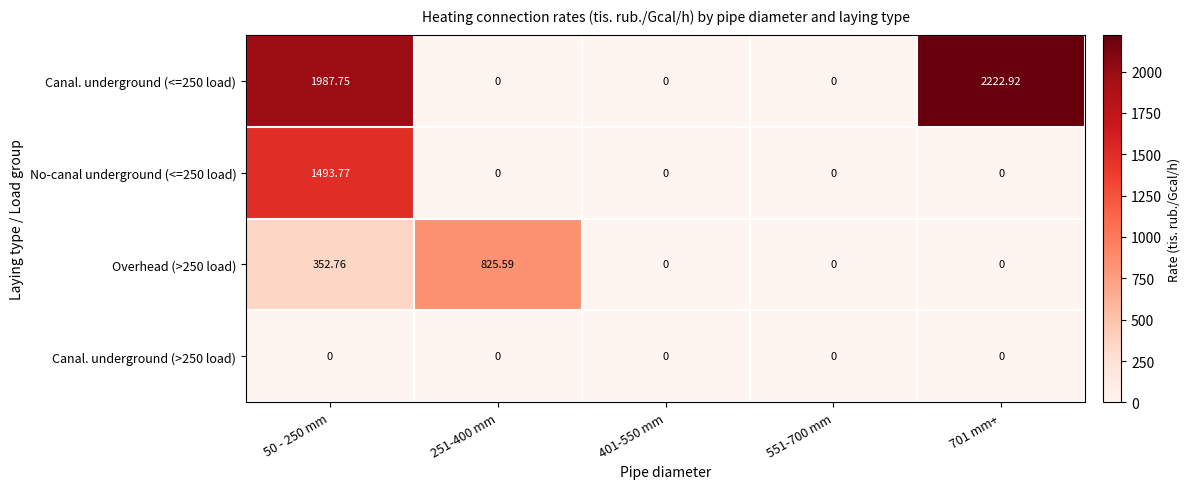

Is the value of Overhead (>250 load) at 50 - 250 mm greater than the value of Canal. underground (>250 load) at 701 mm+?

Yes